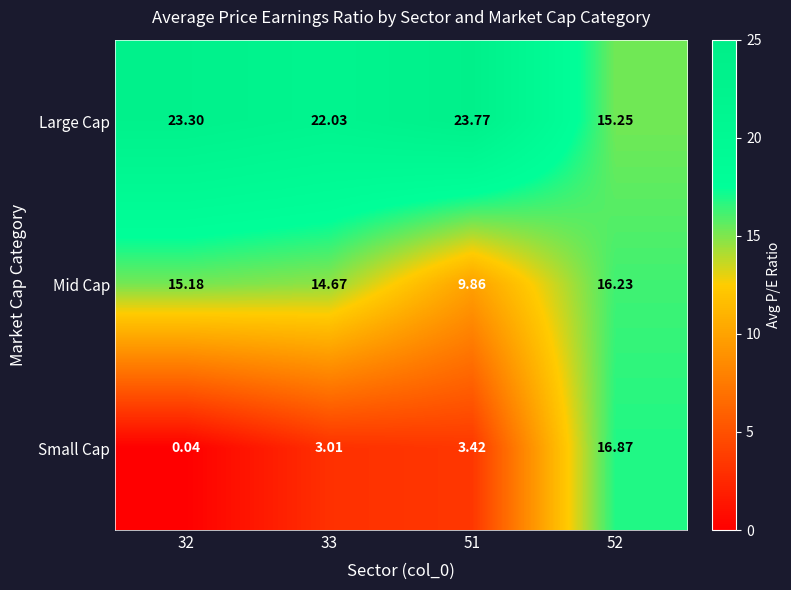

Between 32 and 52, which series saw the biggest shift?

Small Cap